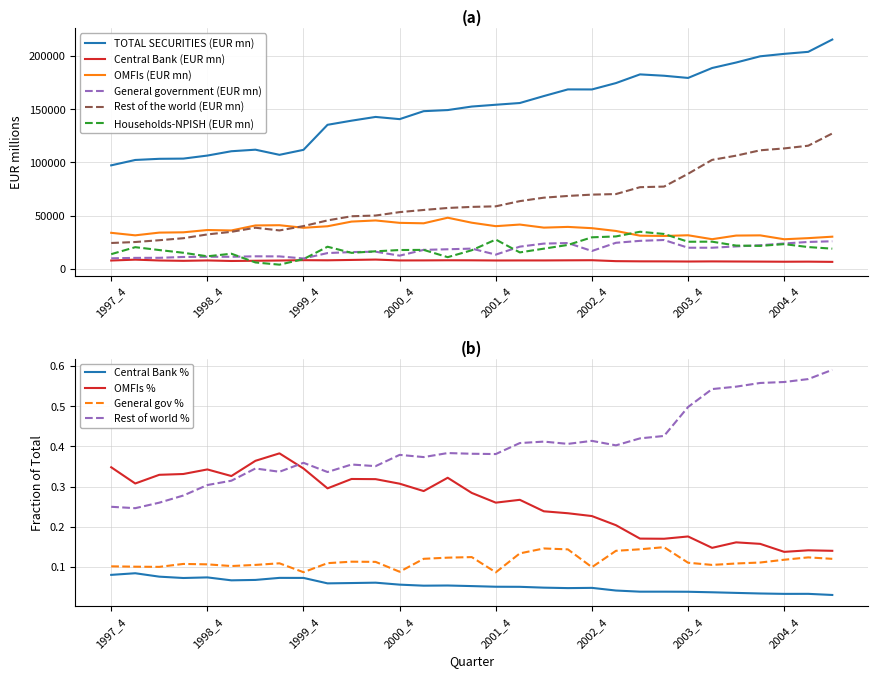

What is the total value across all series at 2004_4?

396774.8